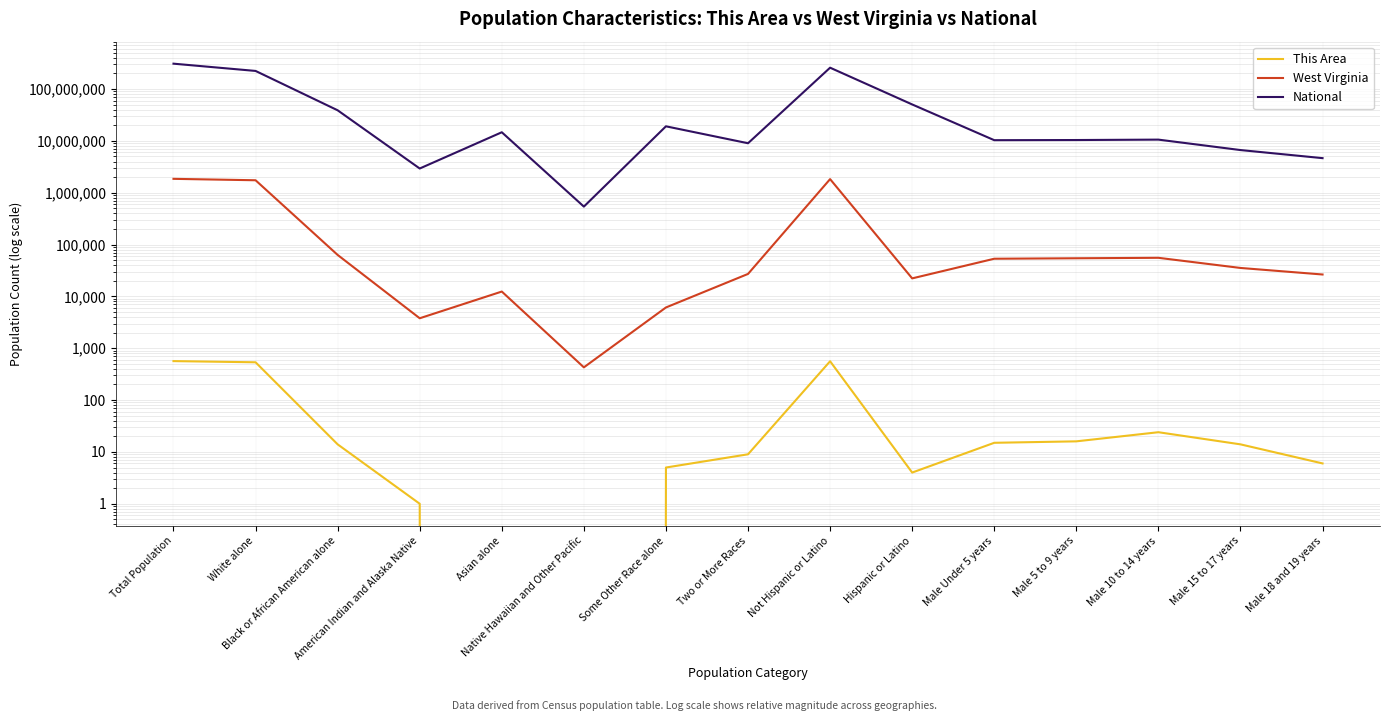

What is the label of the 8th point from the left?

Two or More Races